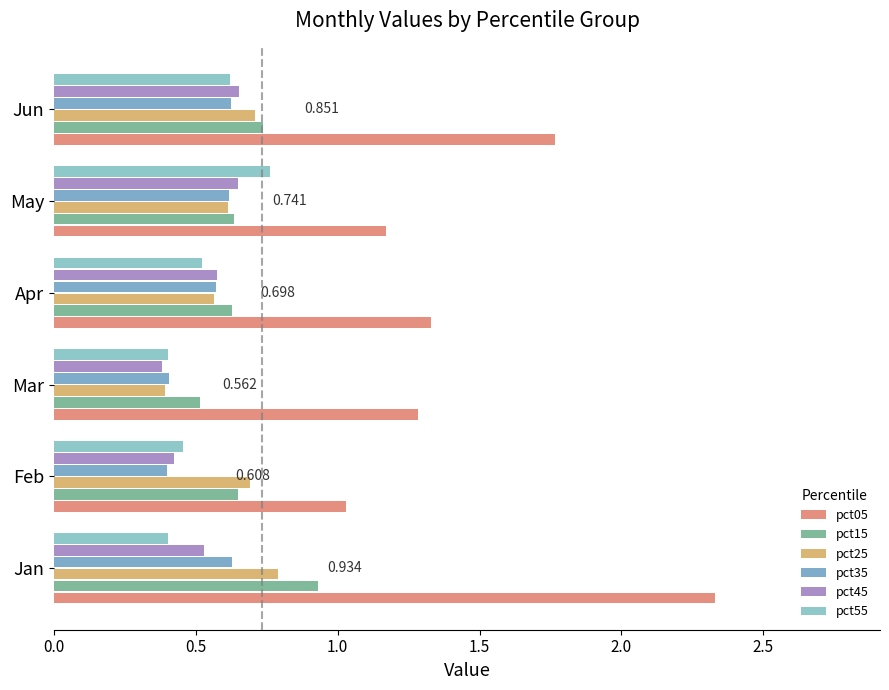

Which series has the largest range (max minus min)?

pct05